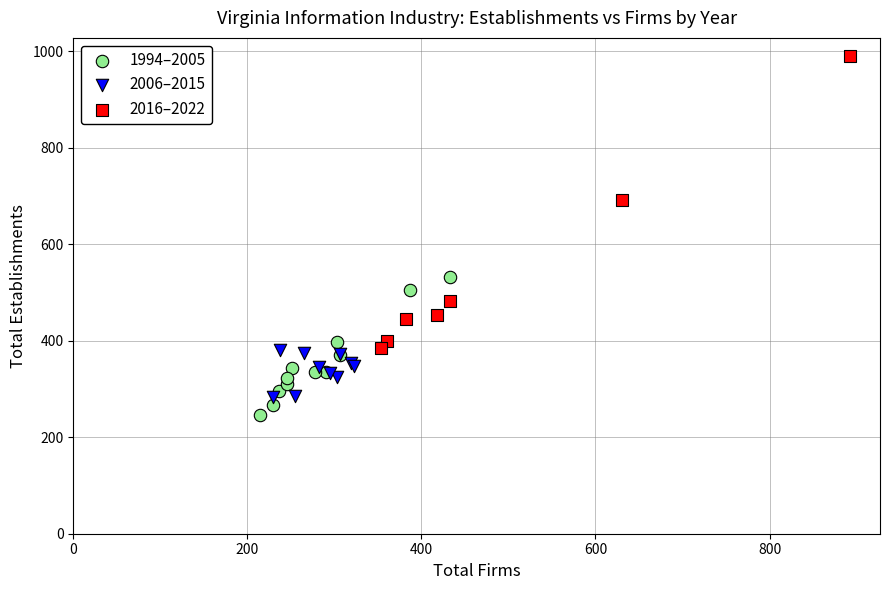

Which series reaches the maximum Y coordinate?

2016–2022